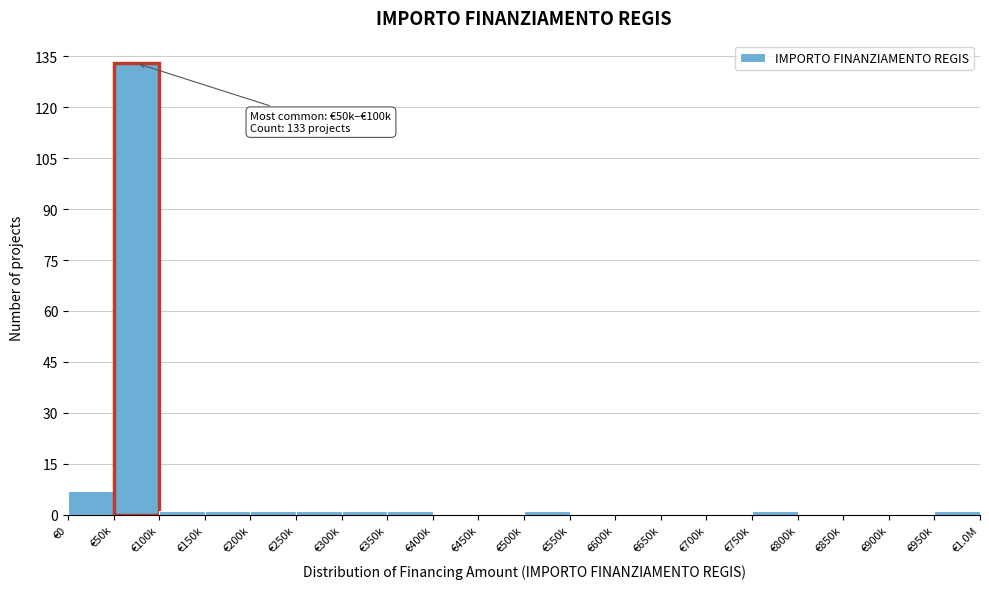

Reading left to right, transcribe all the data shown in this chart.

€0=7	€50k=133	€100k=1	€150k=1	€200k=1	€250k=1	€300k=1	€350k=1	€400k=0	€450k=0	€500k=1	€550k=0	€600k=0	€650k=0	€700k=0	€750k=1	€800k=0	€850k=0	€900k=0	€950k=1